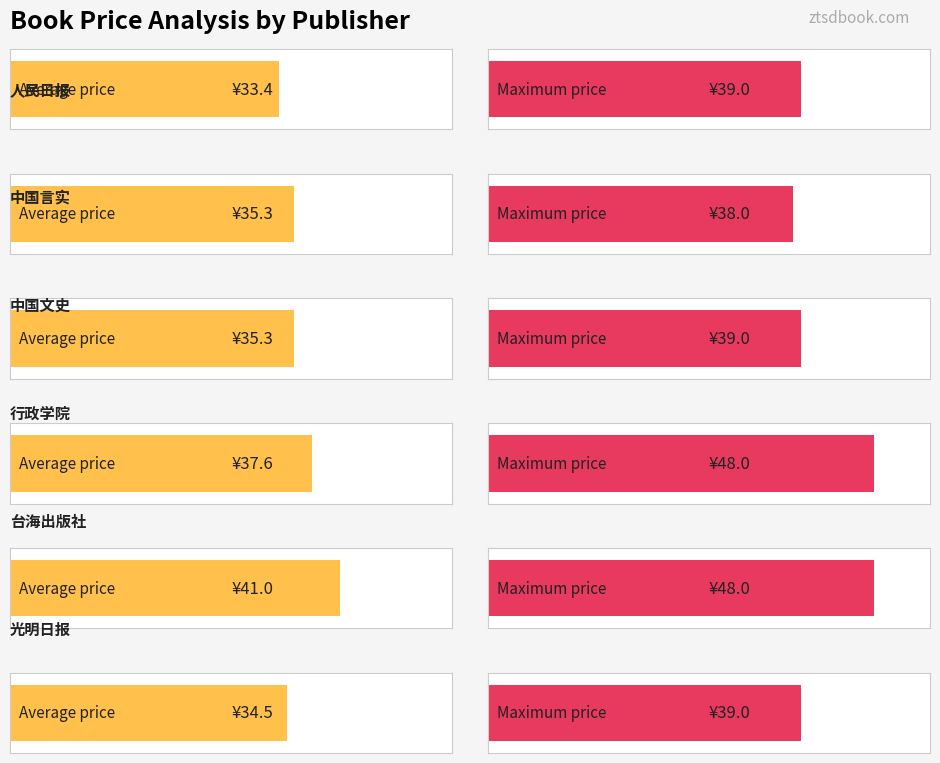

Is it true that Average utilization equals 19.3 at 17?

False